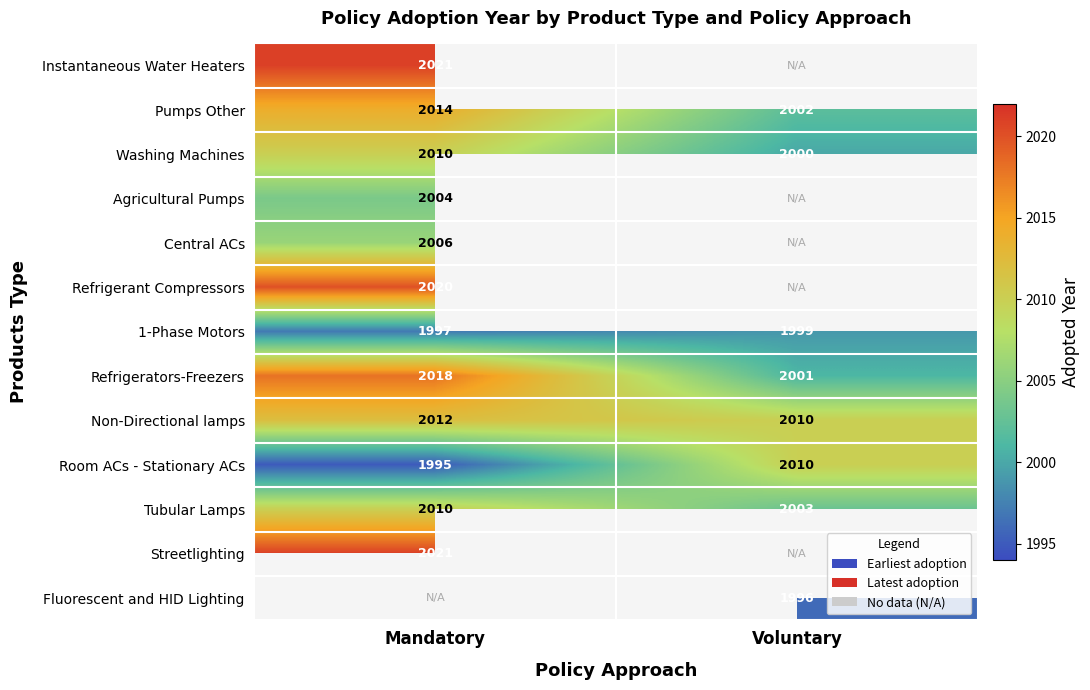

At how many categories does at least one series exceed 2017?

1